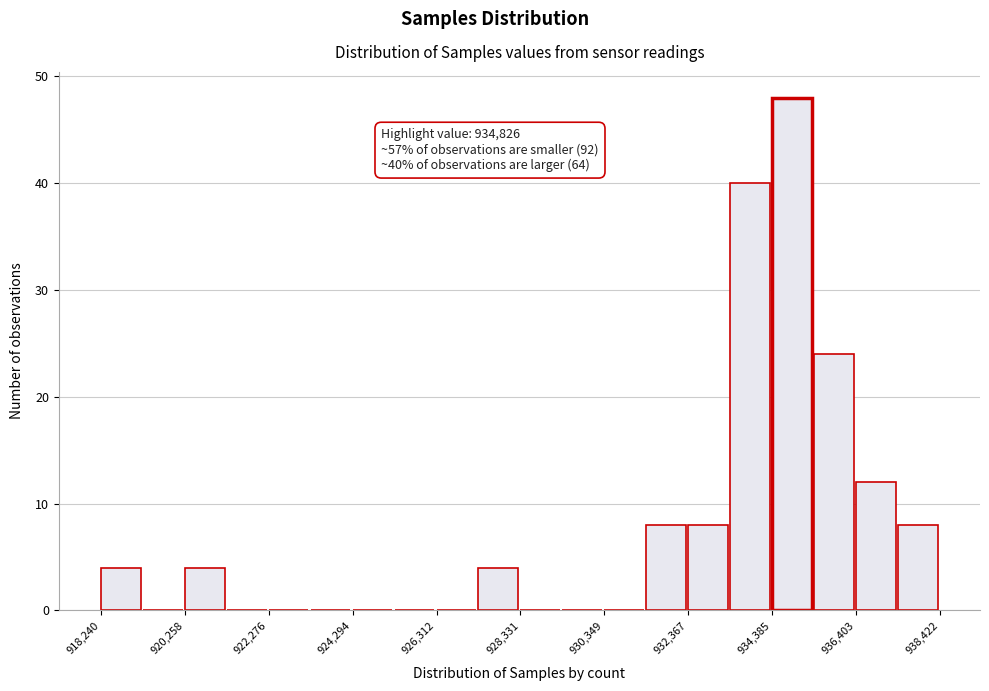

Read against the x-axis, roughly where is the centre of the tallest bar?

935000